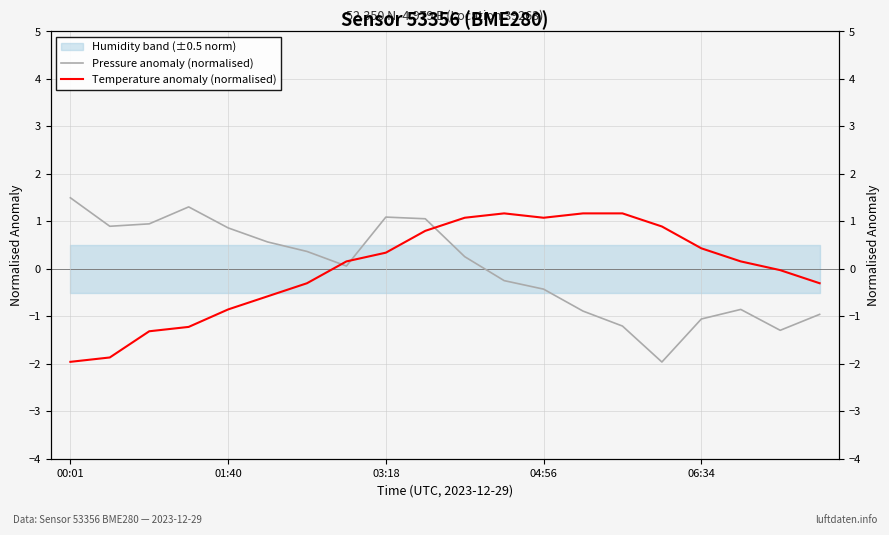

Between 00:01 and 6, which series saw the biggest shift?

Temperature anomaly (normalised)